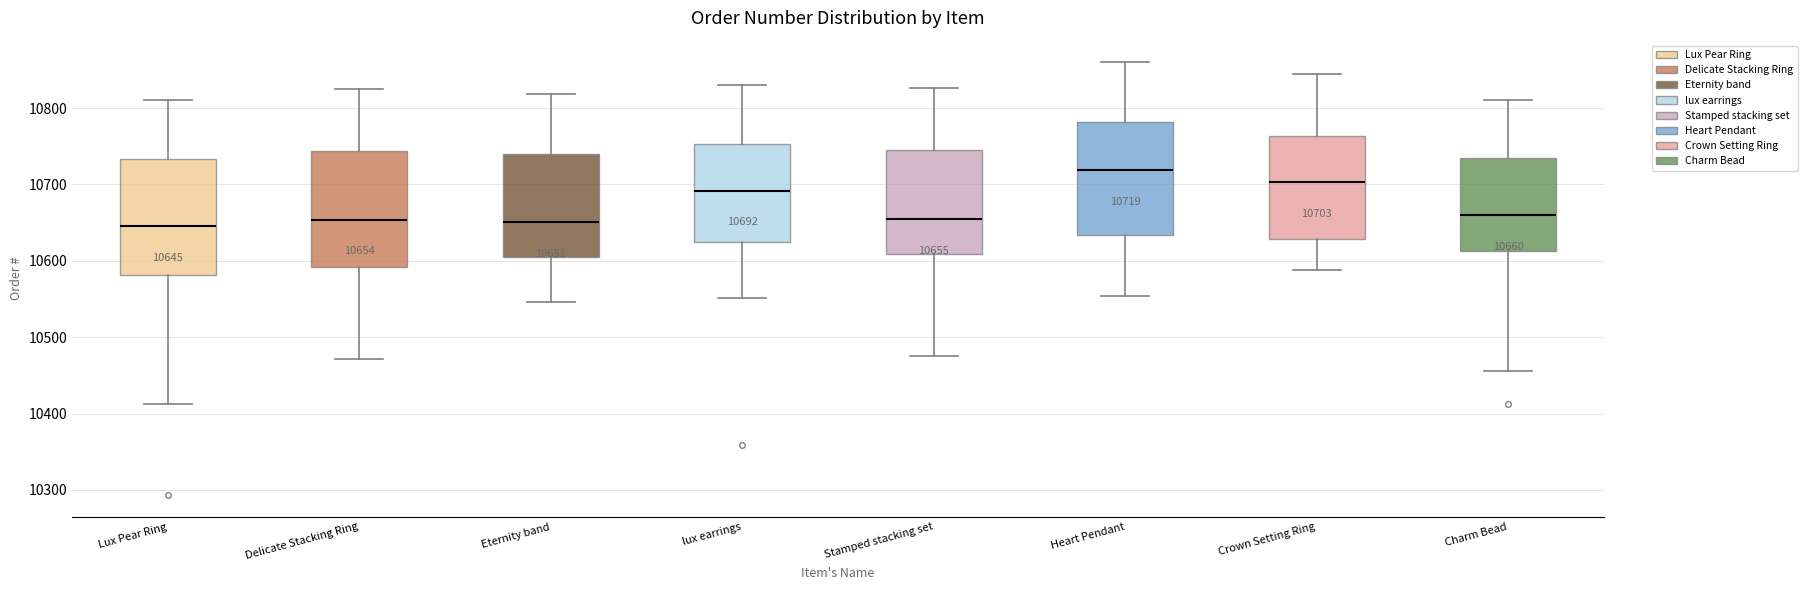

Which box's median line is the highest?

Heart Pendant